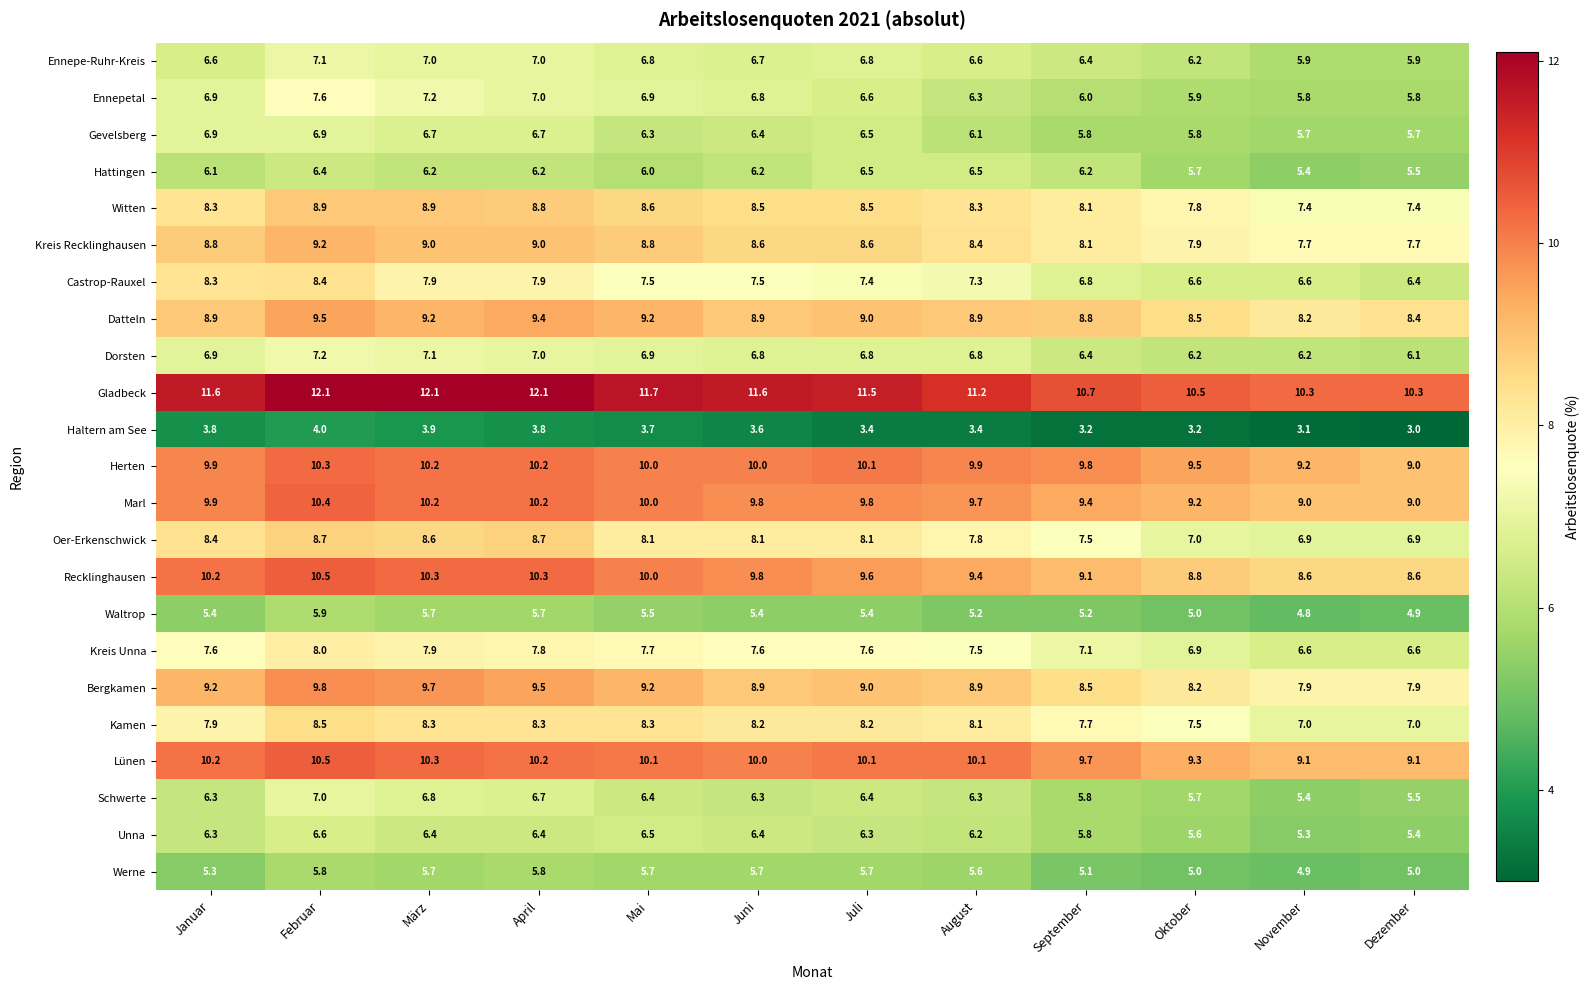

What is the minimum value for Gladbeck?

10.3